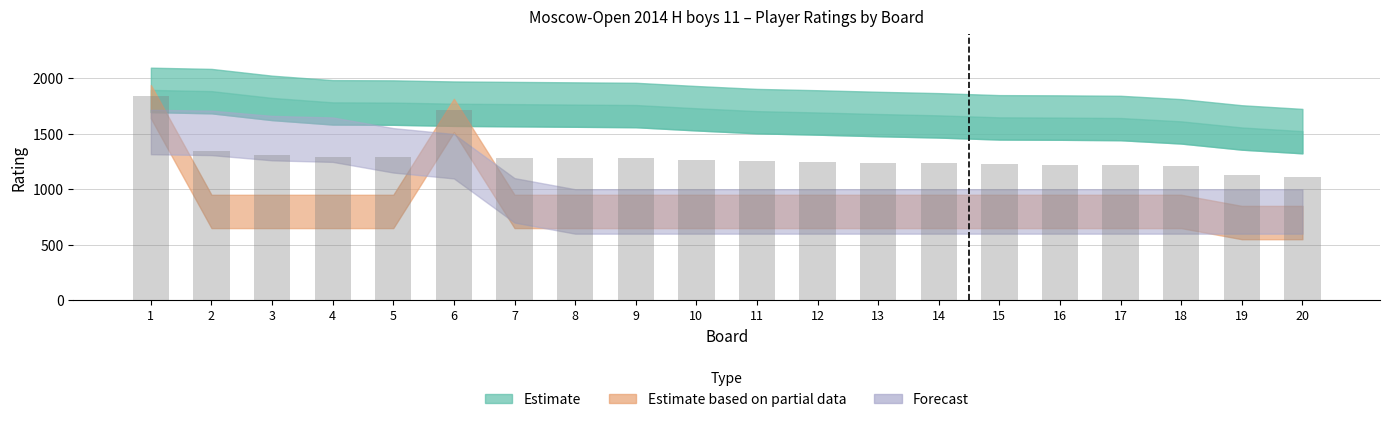

What is the average value?

1298.9